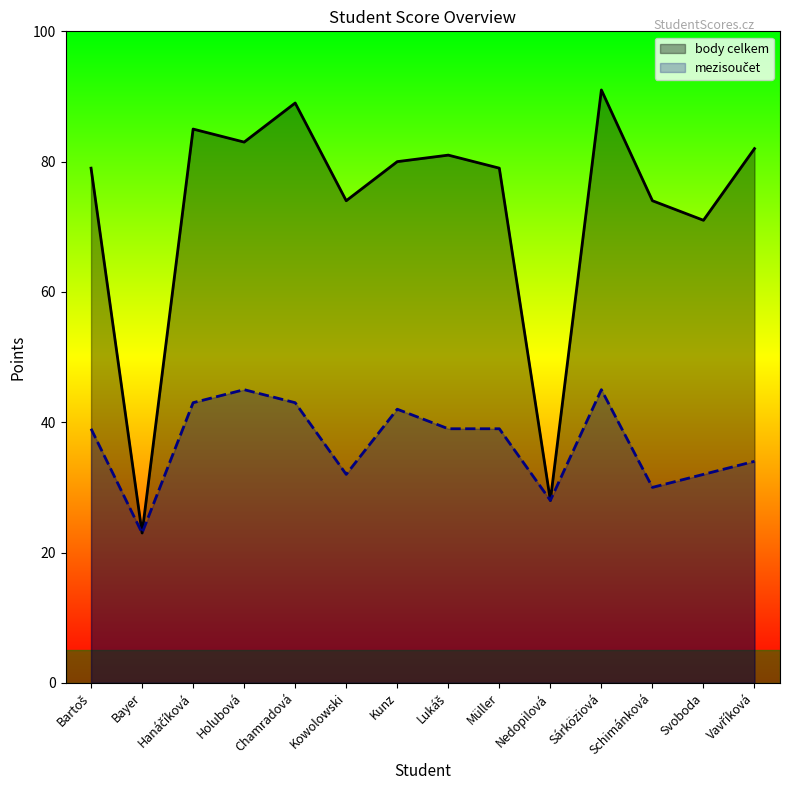

What is the spread (max minus min) of values at Svoboda?

39